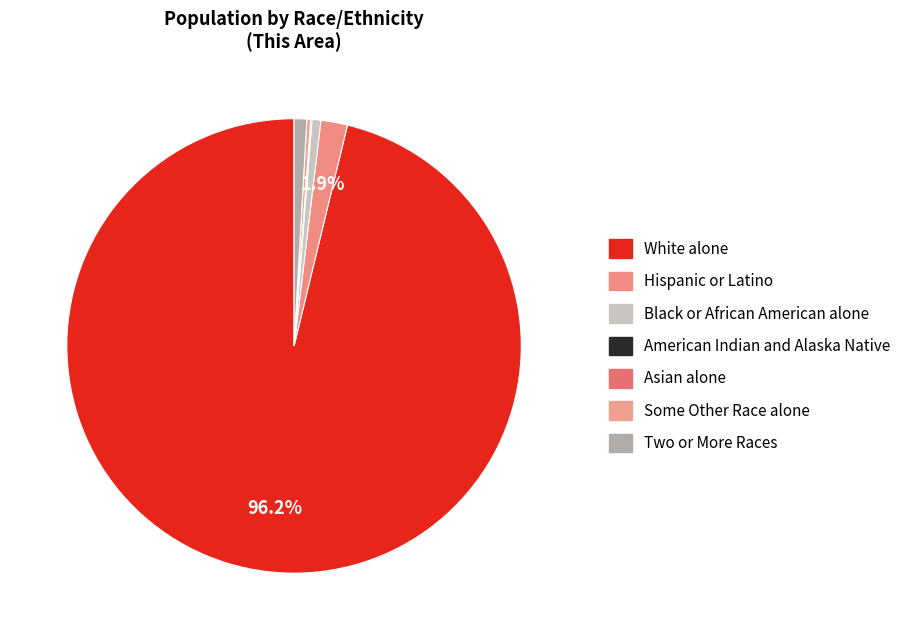

Which has a higher value, Two or More Races or Black or African American alone?

Two or More Races